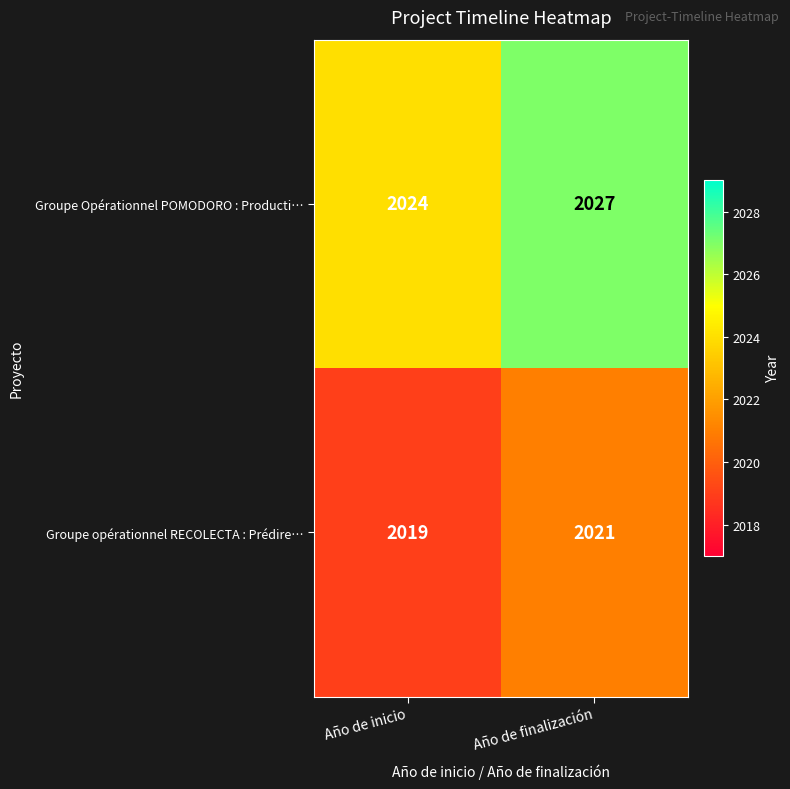

Which series has the largest total across all categories?

Groupe Opérationnel POMODORO : Producti…